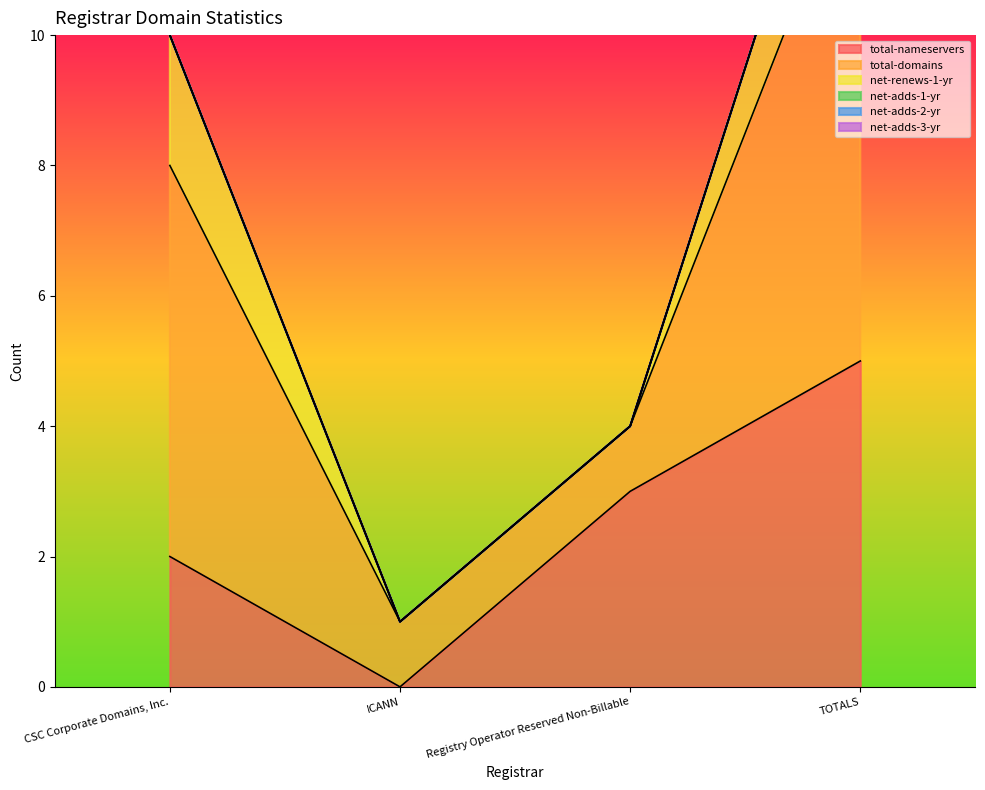

True or false: total-nameservers and net-renews-1-yr cross at least once.

False